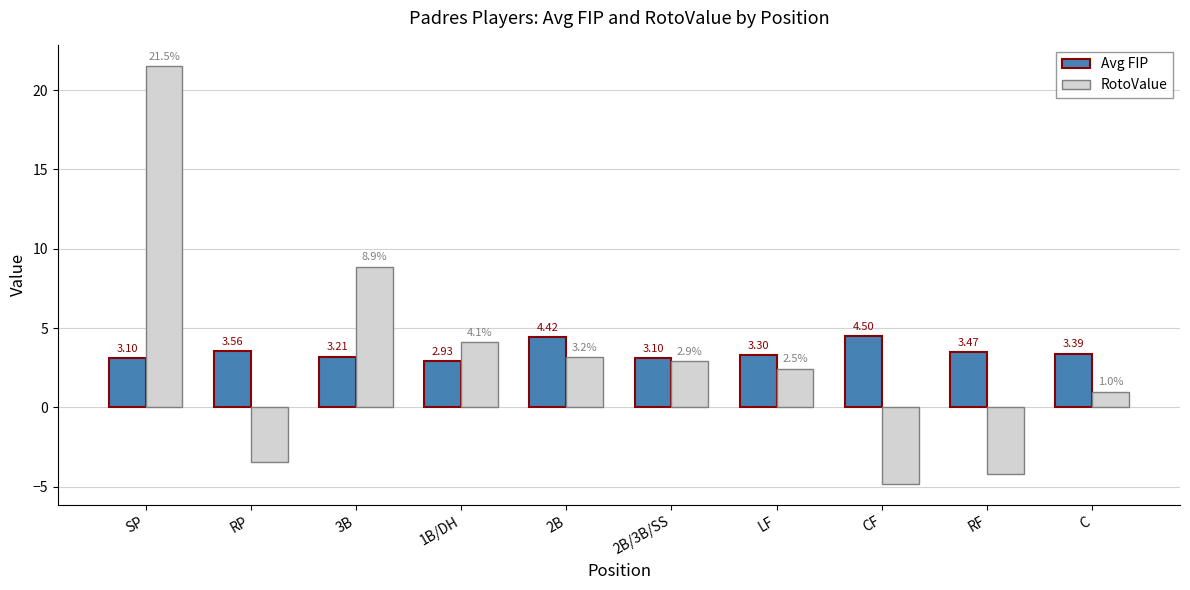

What is the sum of the RotoValue values at 2B/3B/SS and SP?

24.5